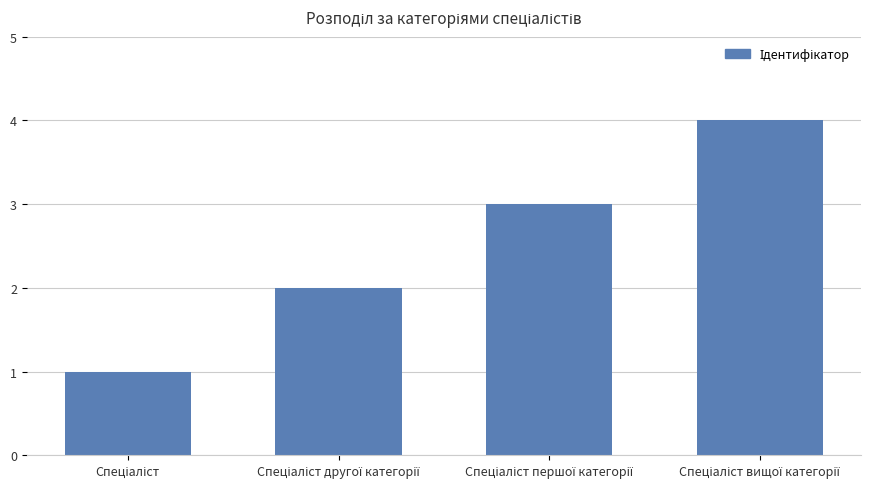

Reading left to right, list all the values displayed in this chart.

1	2	3	4